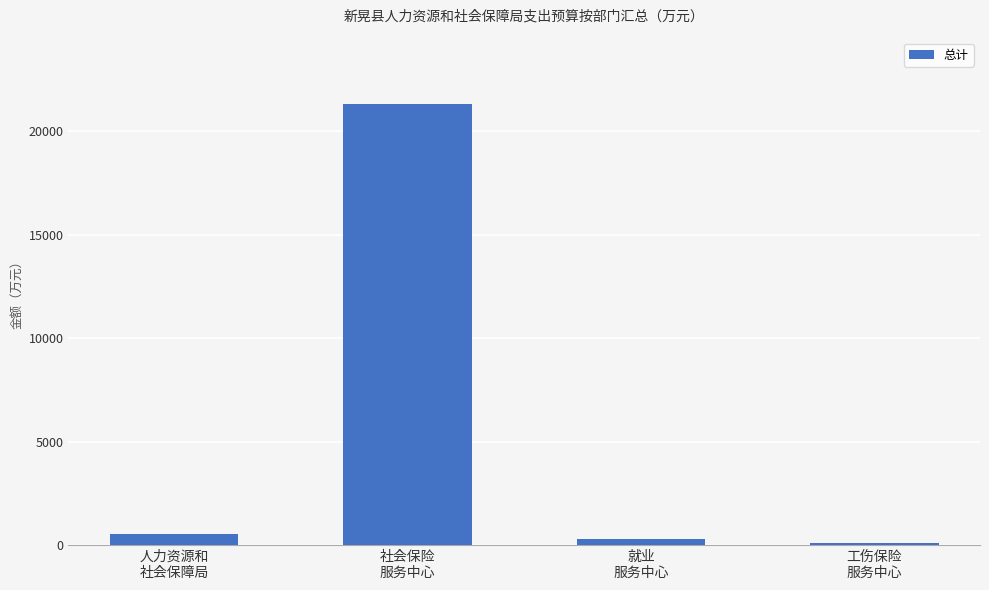

What is the value of the 2nd bar from the left?

21326.7